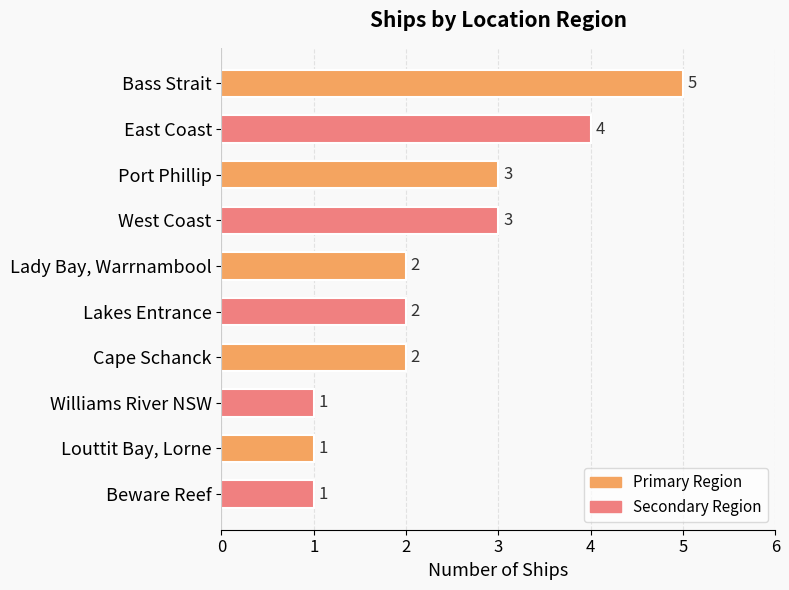

What position from the bottom is Bass Strait?

10